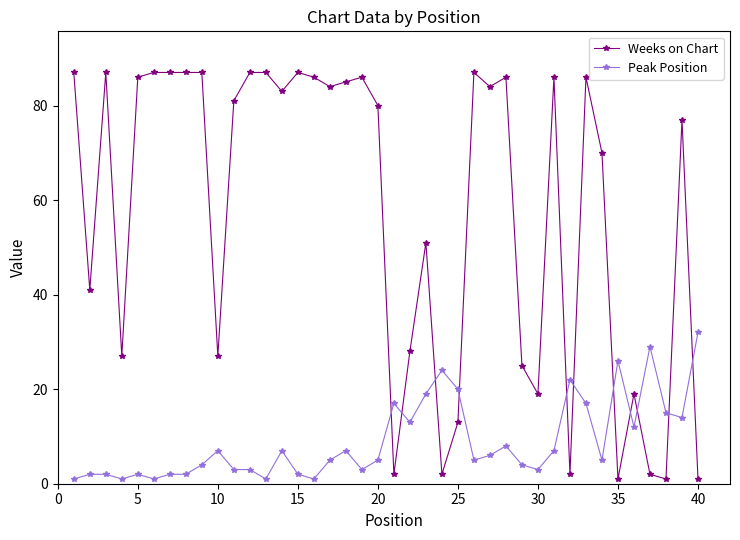

What are all the series names shown in the legend?

Weeks on Chart, Peak Position